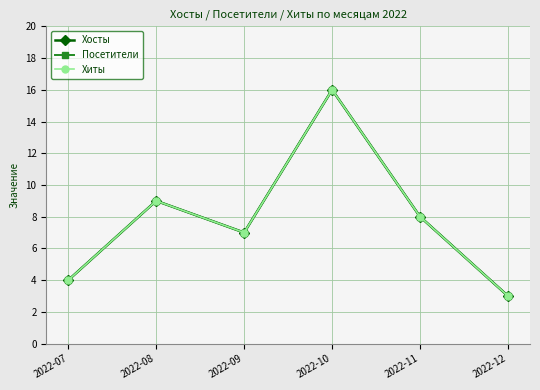

True or false: Посетители and Хиты cross at least once.

False